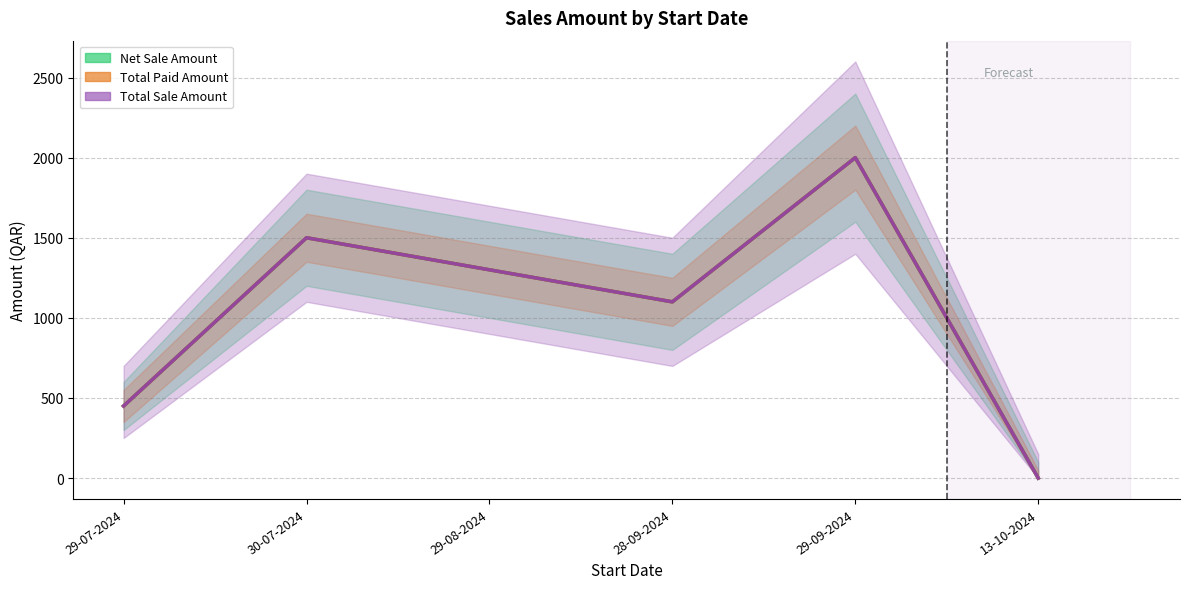

True or false: Total Sale Amount has a value of 1500 at 30-07-2024.

True